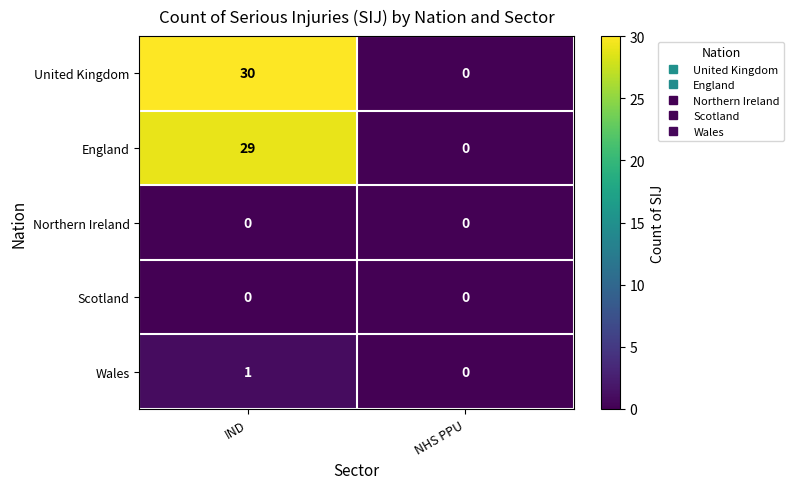

Rank the categories by United Kingdom value from highest to lowest.

IND, NHS PPU